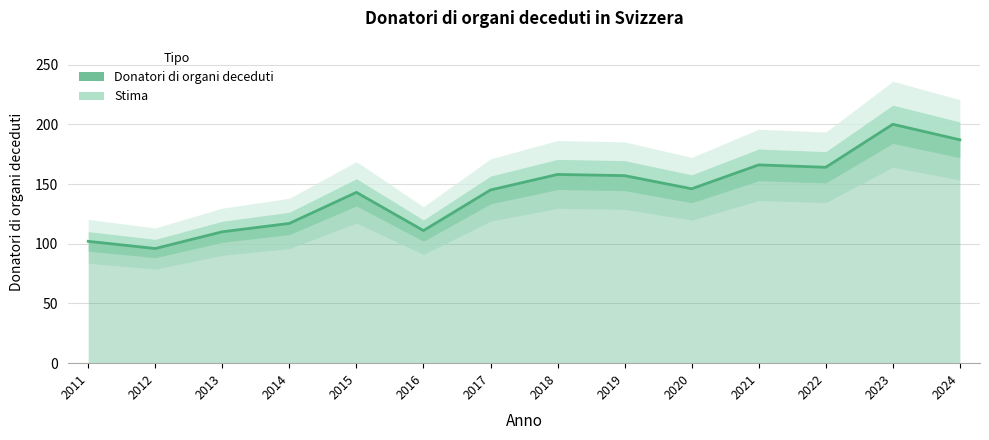

What is the sum of all values?

2002